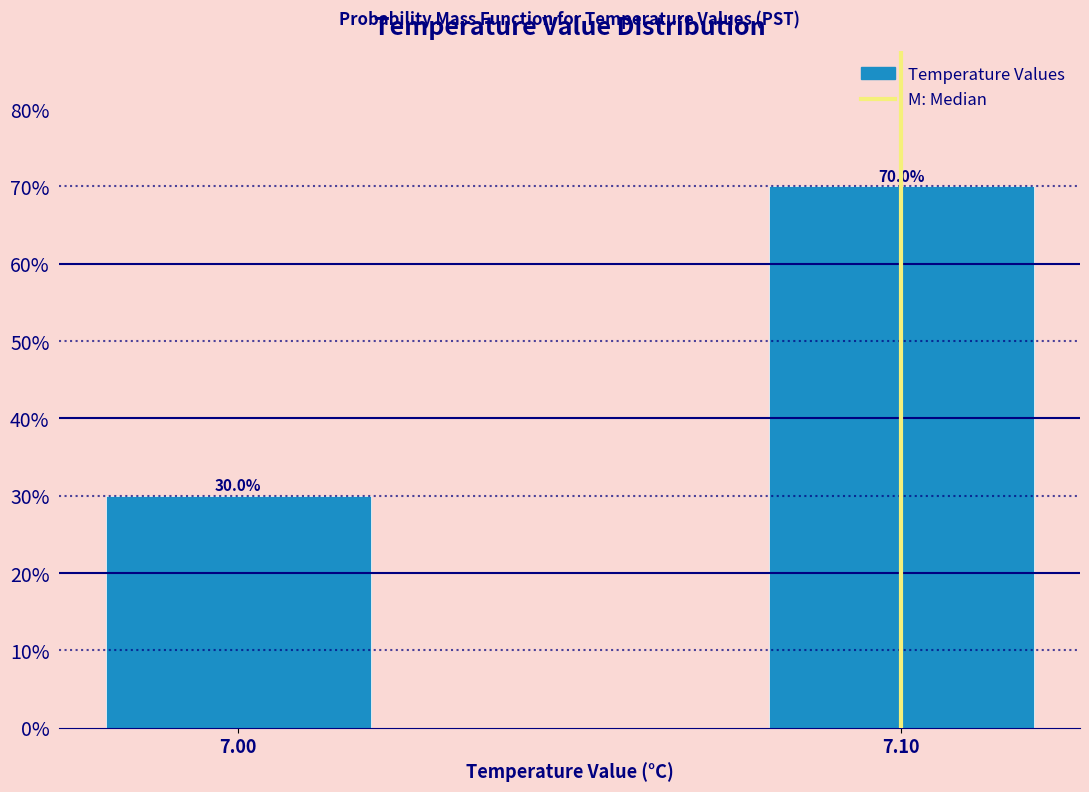

Reading left to right, transcribe all the data shown in this chart.

30	70